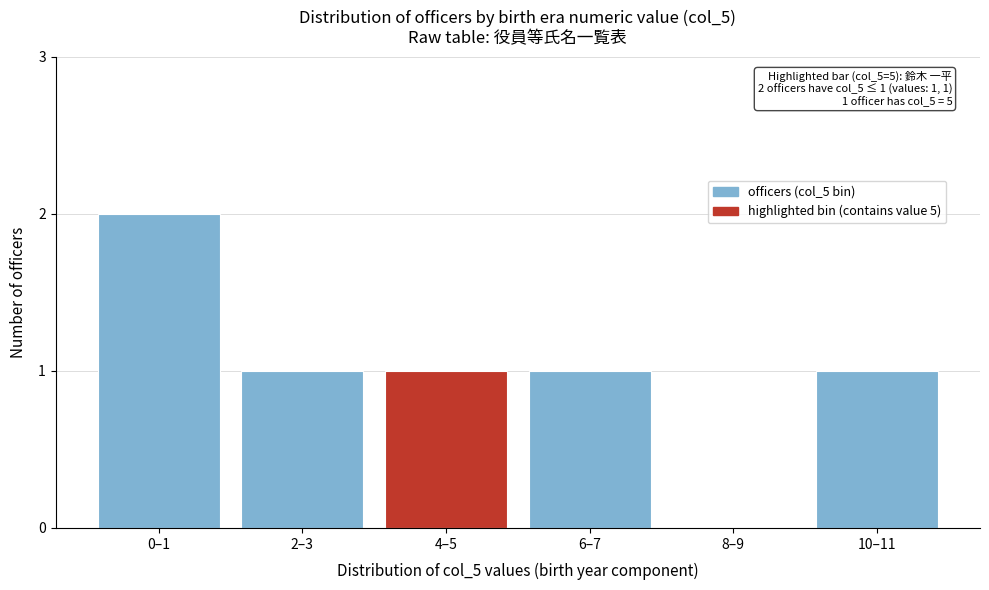

Reading left to right, what are all the values shown in this chart?

0–1=2	2–3=1	4–5=1	6–7=1	8–9=0	10–11=1